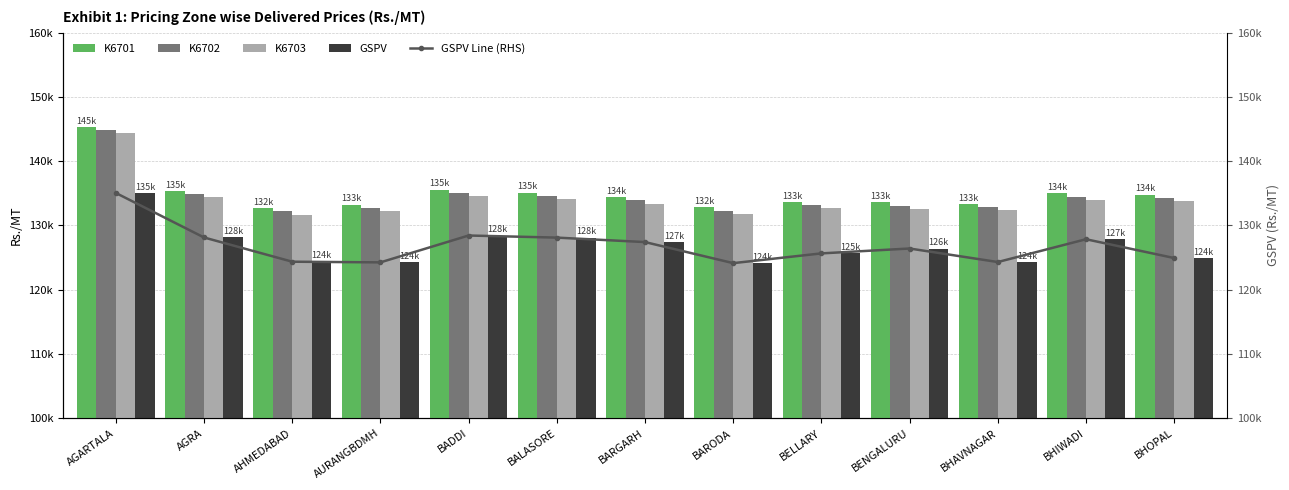

How many categories are shown in the chart?

13